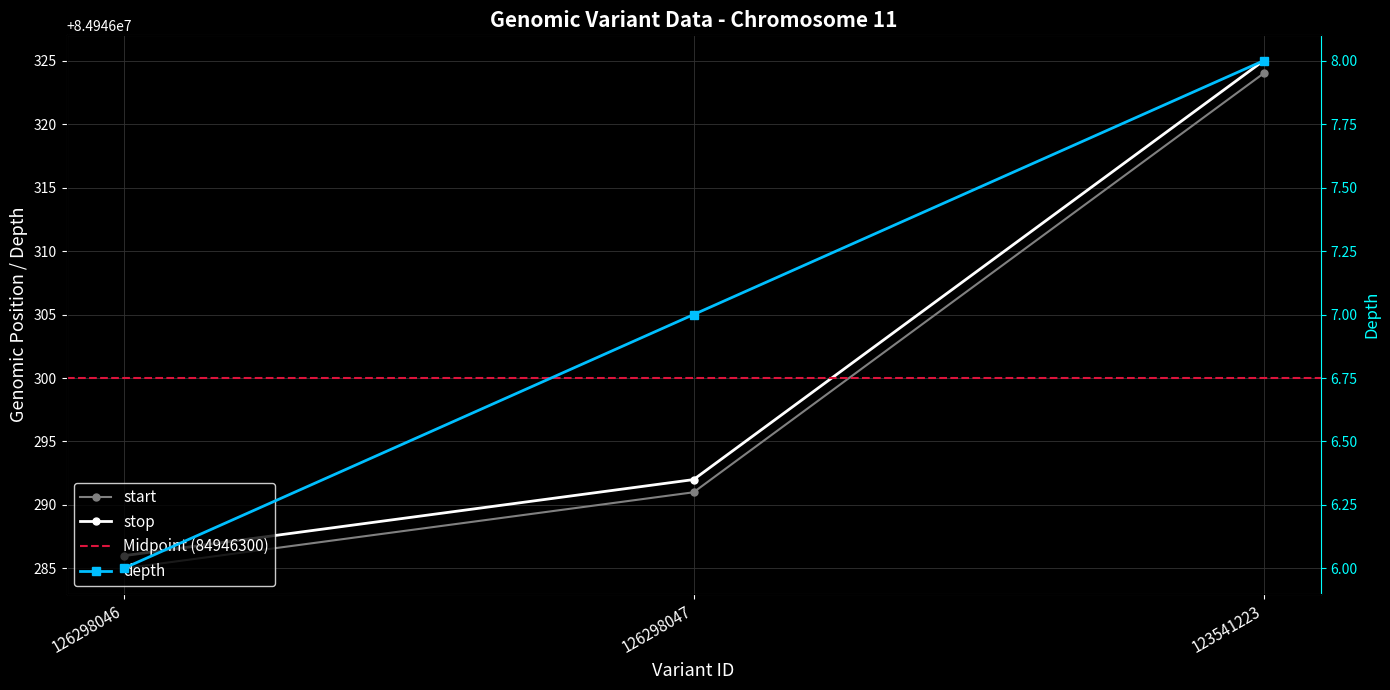

What is the lowest value of the start series?

84946285